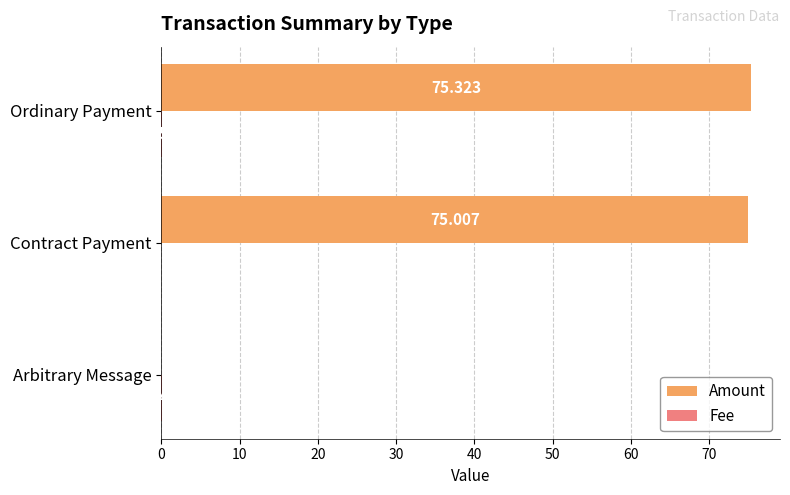

Which label corresponds to the largest value in the chart?

Ordinary Payment